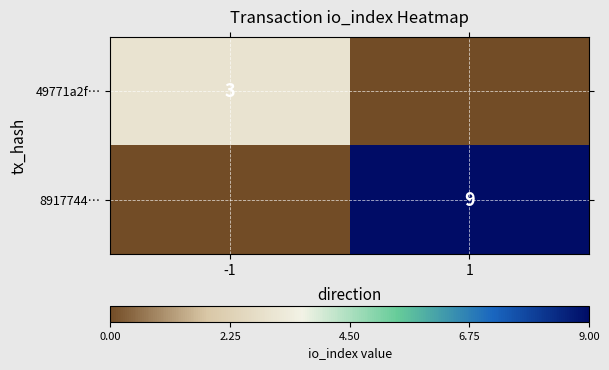

Is the value of 49771a2f… at -1 greater than the value of 8917744… at 1?

No